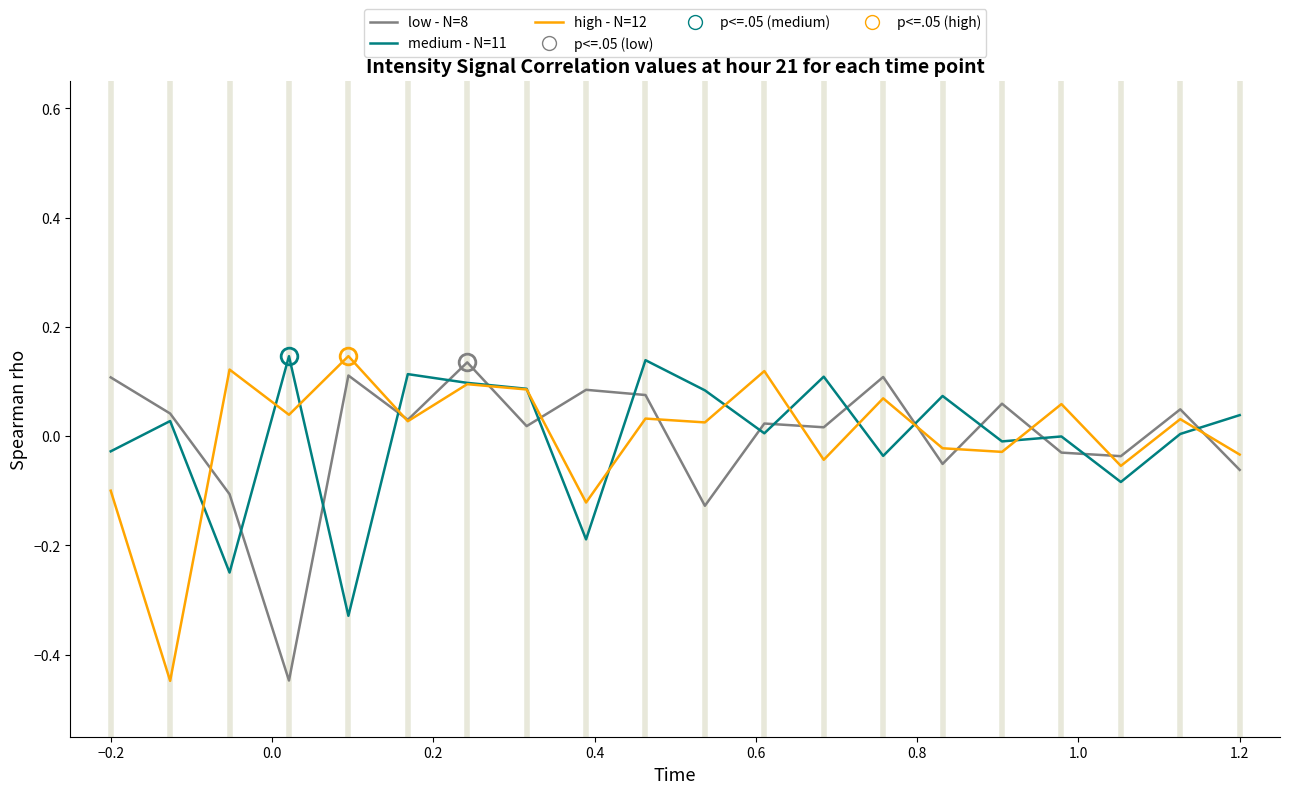

Count the number of categories in the chart.

20